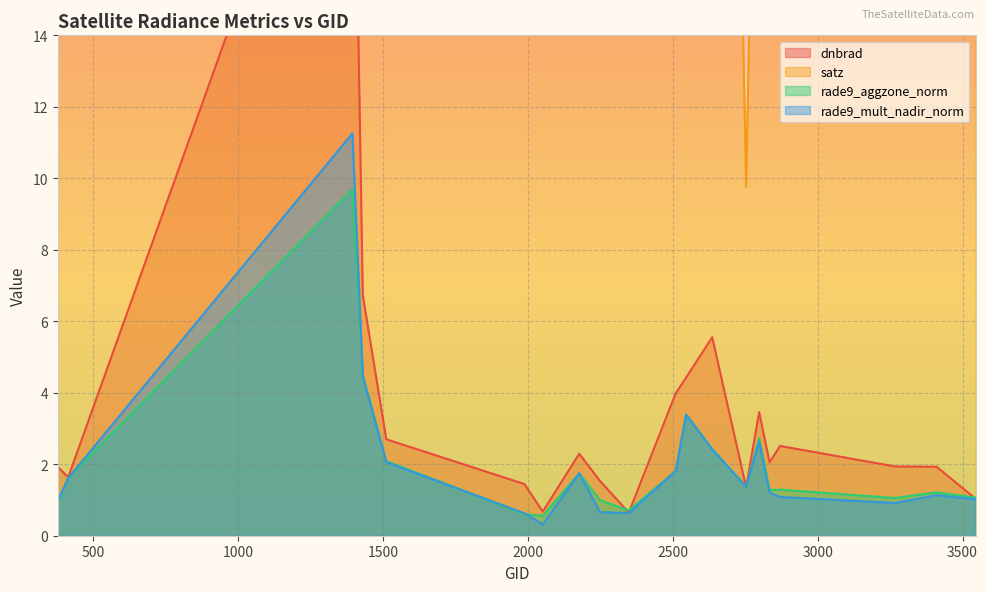

Where do rade9_aggzone_norm and rade9_mult_nadir_norm first cross each other?

377 and 413